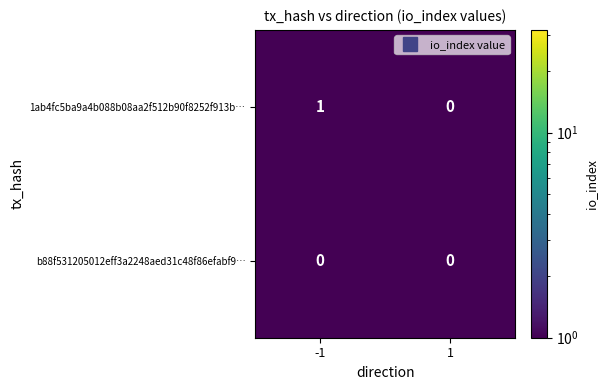

Which series has the largest total across all categories?

1ab4fc5ba9a4b088b08aa2f512b90f8252f913b…